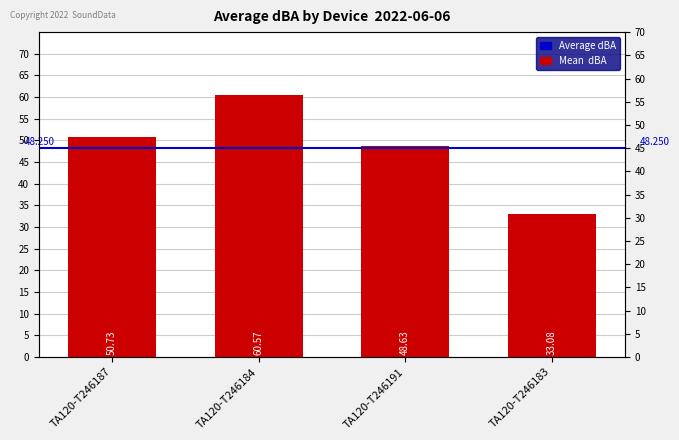

List the labels in order of value, largest first.

TA120-T246184, TA120-T246187, TA120-T246191, TA120-T246183